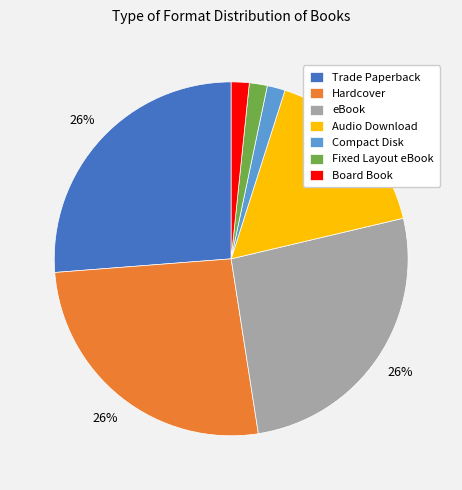

What percentage is the eBook slice, to the nearest percent?

26%